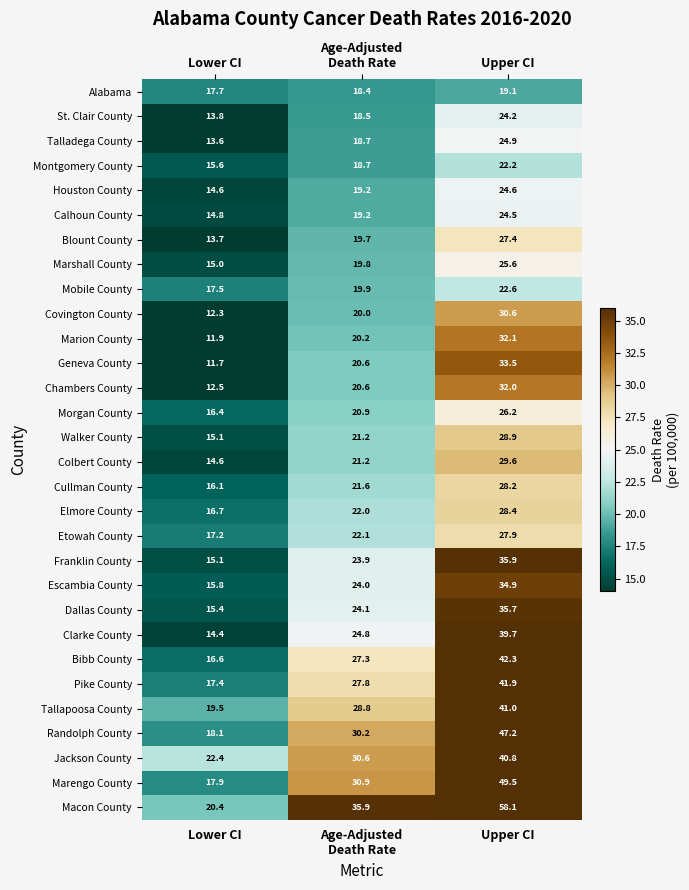

Which category has the highest value across all series?

Upper CI